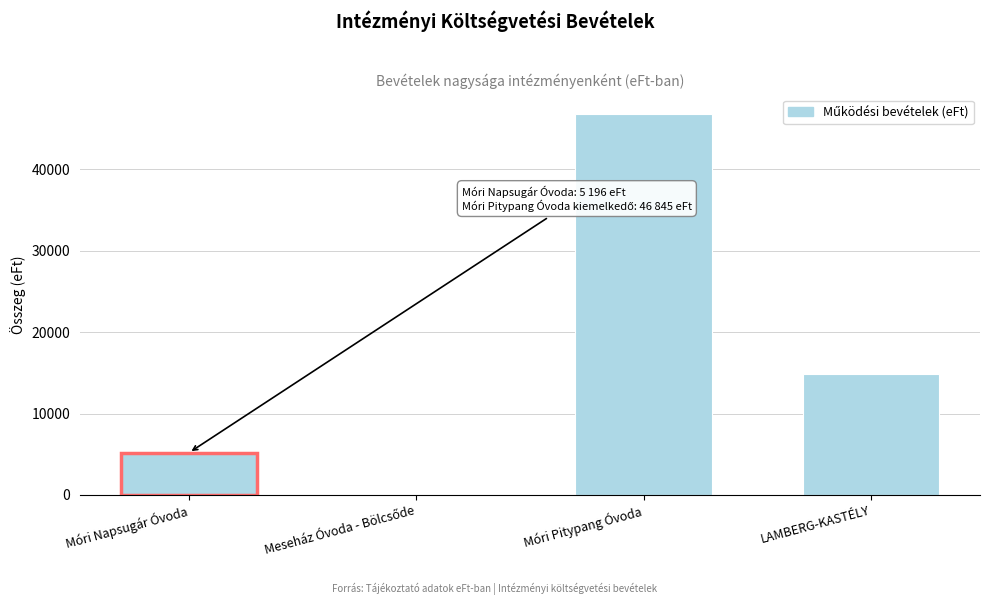

True or false: the data shows 5196 at Móri Napsugár Óvoda.

True